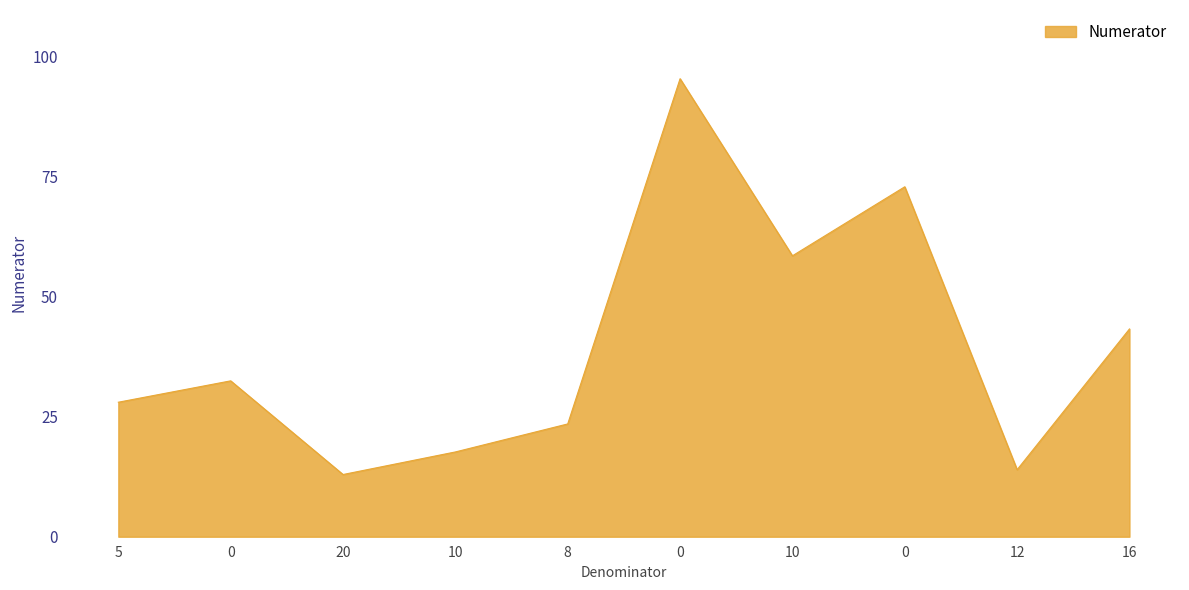

Reading right to left, transcribe all the data shown in this chart.

16=43.2	12=13.9	0=72.8	10=58.5	0=95.3	8=23.5	10=17.6	20=12.9	0=32.5	5=28.0